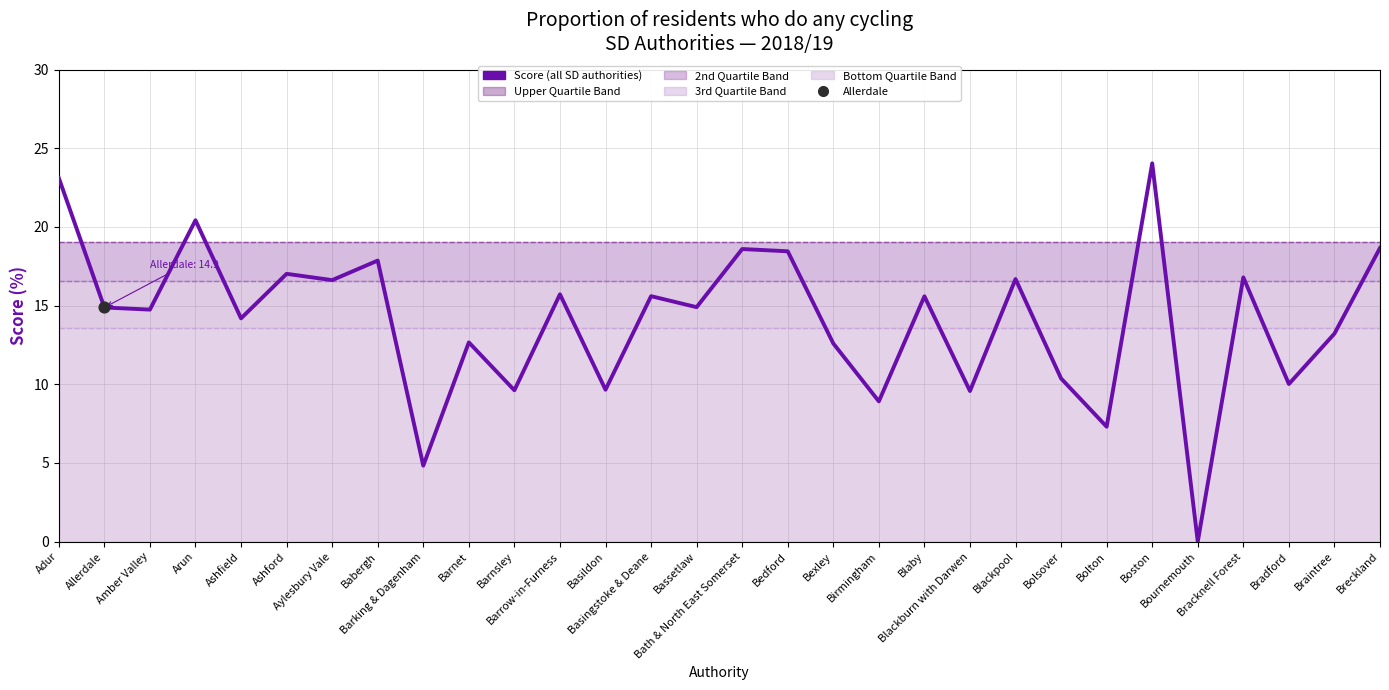

Approximately how many times larger is the value at Braintree compared to Arun?

0.6